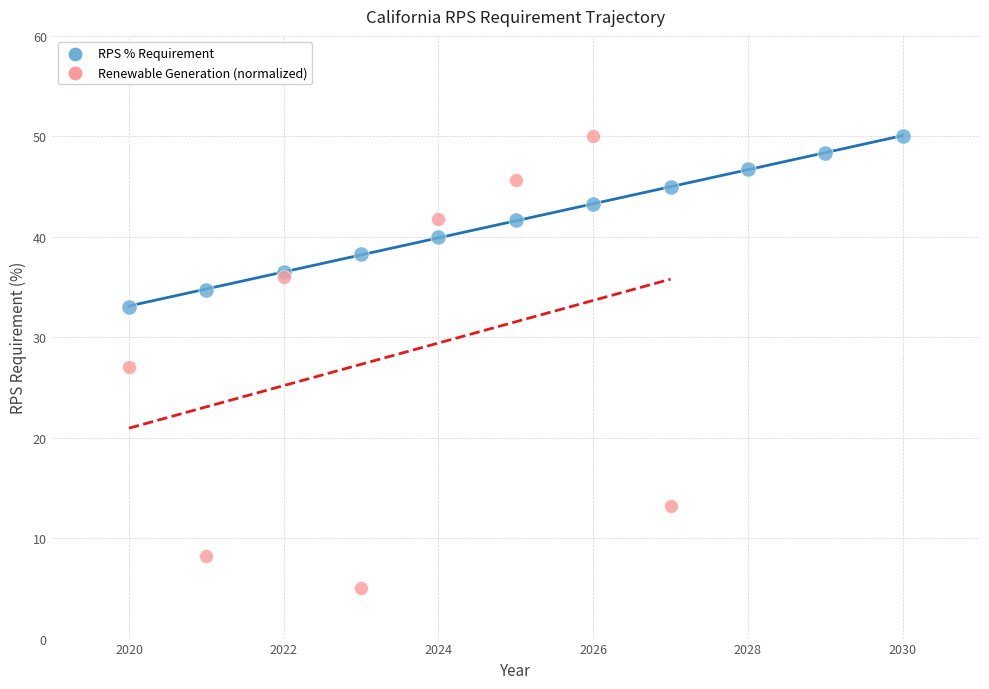

Which series has the widest spread of Y values?

Renewable Generation (normalized)